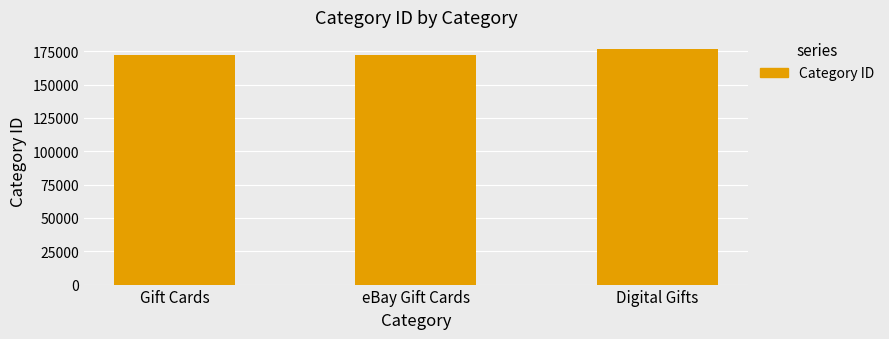

Is it true that the value at eBay Gift Cards is 293974?

False